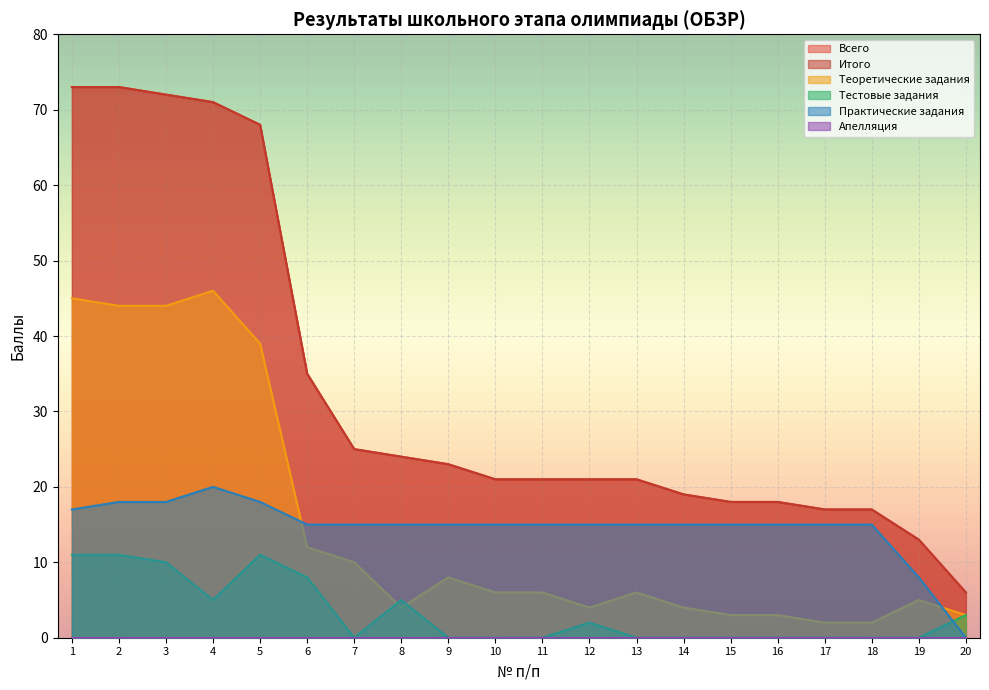

Reading left to right, transcribe all the data shown in this chart.

Всего: 1=73	2=73	3=72	4=71	5=68	6=35	7=25	8=24	9=23	10=21	11=21	12=21	13=21	14=19	15=18	16=18	17=17	18=17	19=13	20=6
Итого: 1=73	2=73	3=72	4=71	5=68	6=35	7=25	8=24	9=23	10=21	11=21	12=21	13=21	14=19	15=18	16=18	17=17	18=17	19=13	20=6
Теоретические задания: 1=45	2=44	3=44	4=46	5=39	6=12	7=10	8=4	9=8	10=6	11=6	12=4	13=6	14=4	15=3	16=3	17=2	18=2	19=5	20=3
Тестовые задания: 1=11	2=11	3=10	4=5	5=11	6=8	7=0	8=5	9=0	10=0	11=0	12=2	13=0	14=0	15=0	16=0	17=0	18=0	19=0	20=3
Практические задания: 1=17	2=18	3=18	4=20	5=18	6=15	7=15	8=15	9=15	10=15	11=15	12=15	13=15	14=15	15=15	16=15	17=15	18=15	19=8	20=0